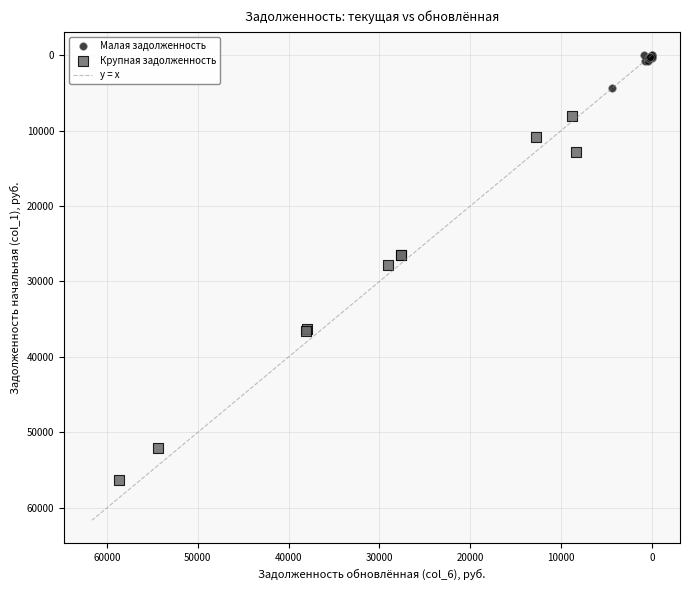

Which series reaches the maximum Y coordinate?

Крупная задолженность